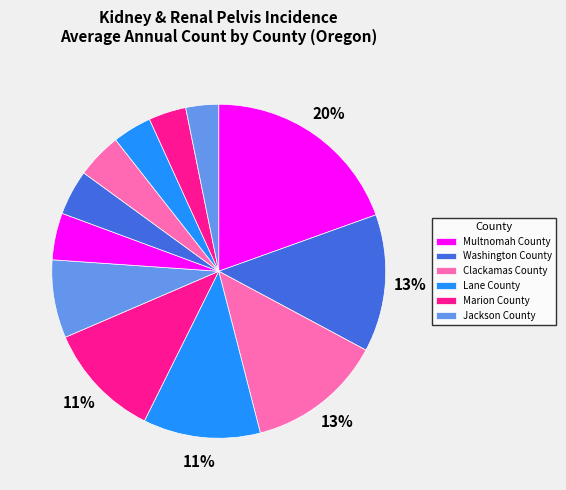

Count the number of slices in the pie.

12